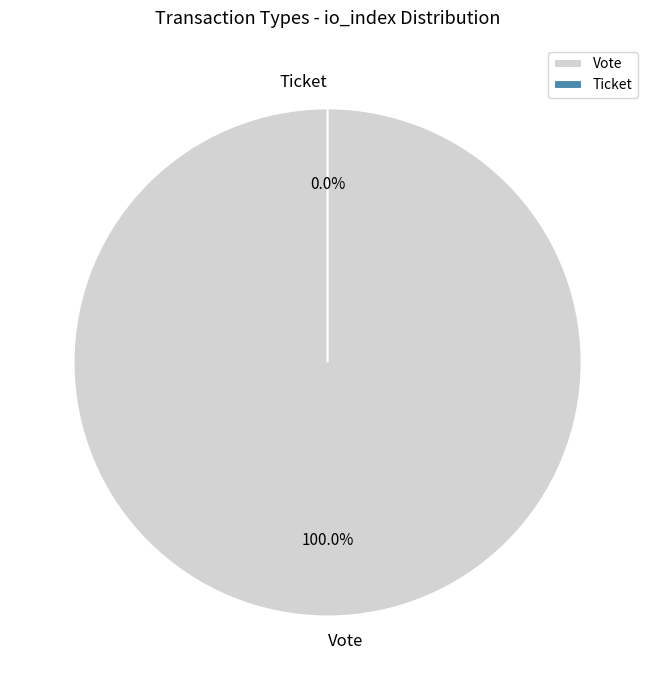

What is the smallest slice in the pie chart?

Ticket